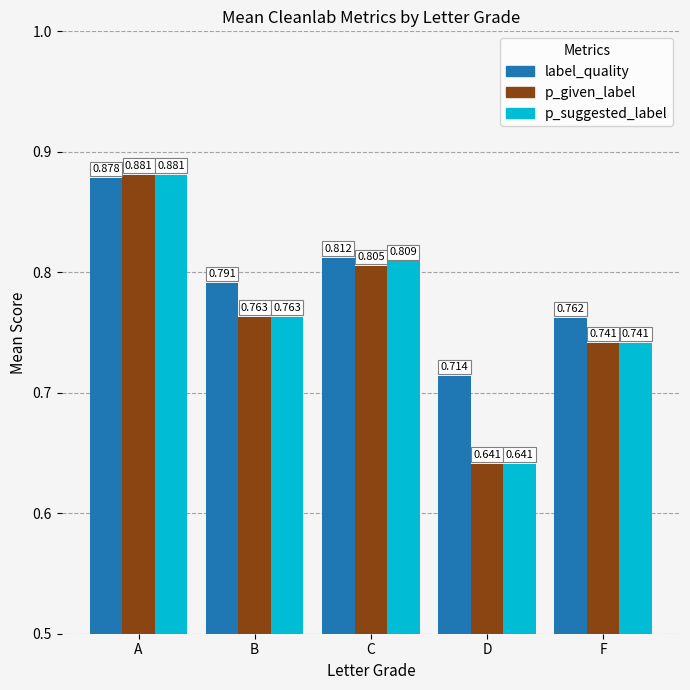

Does the chart contain stacked bars?

No